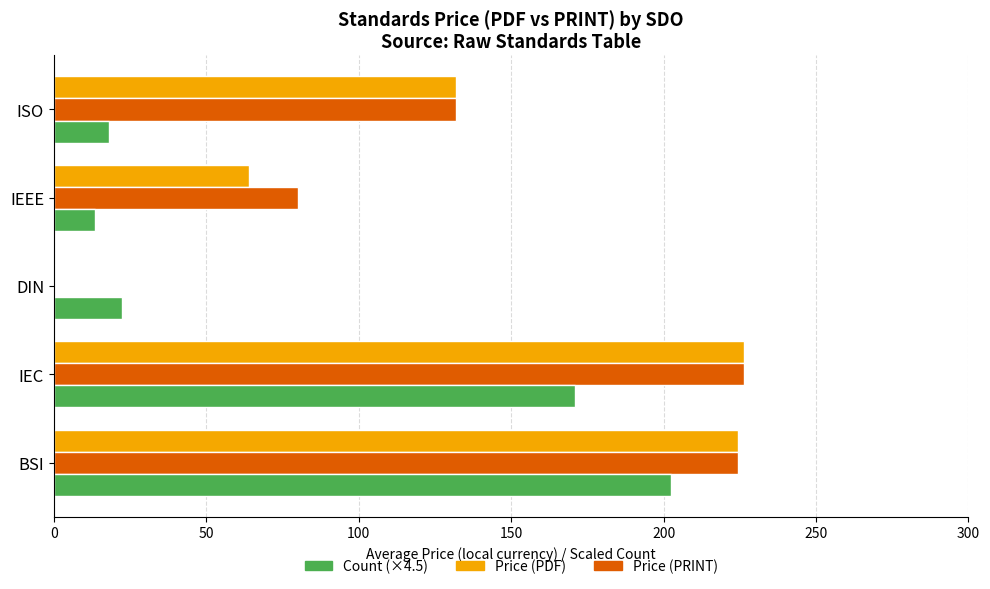

What is the sum of the Price (PDF) values at IEEE and ISO?

196.0